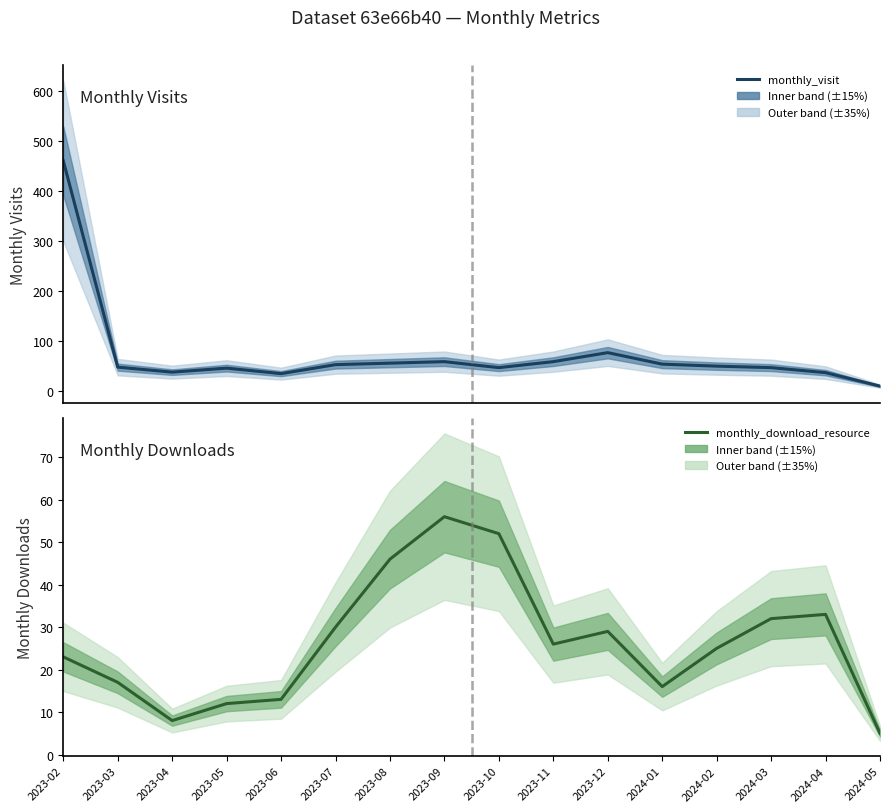

What is the sum of the monthly_visit values at 2023-10 and 2023-09?

104